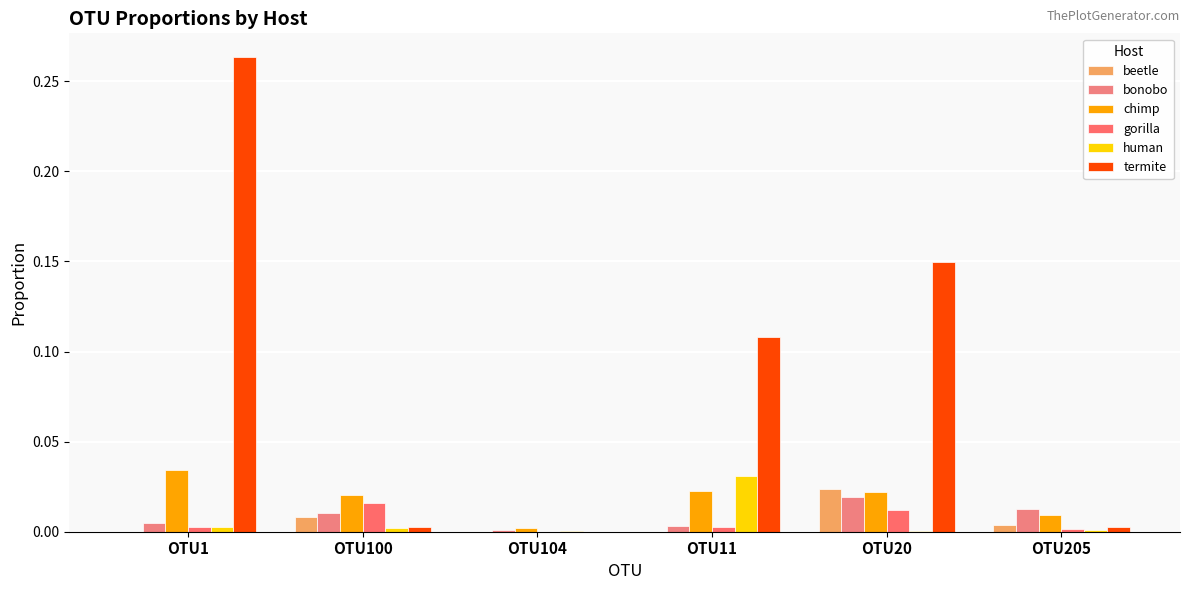

The value of beetle at OTU20 is 0.0. True or false?

False